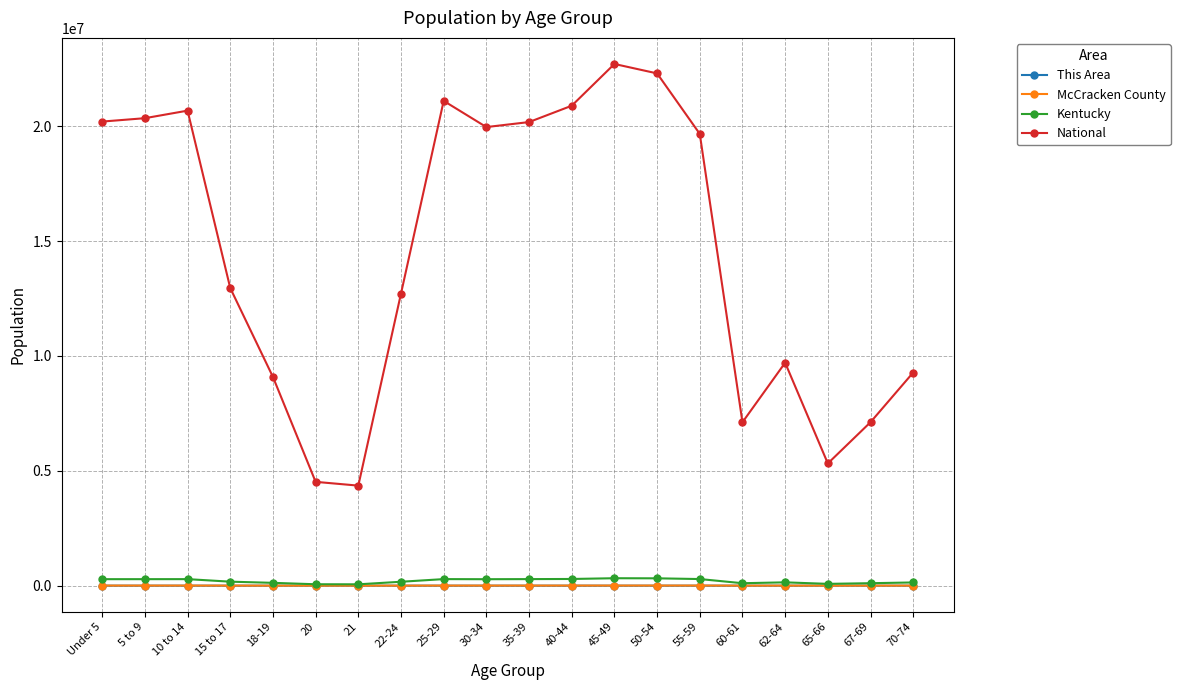

At how many categories does at least one series exceed 13716951?

10